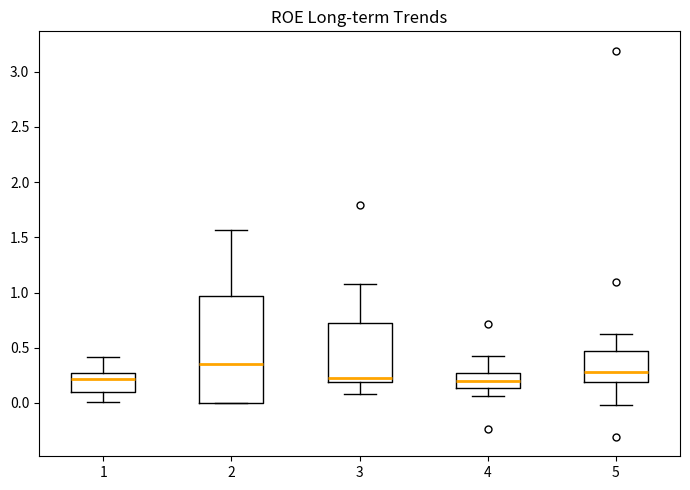

Comparing the boxes themselves (not the whiskers), which one is the tallest?

2